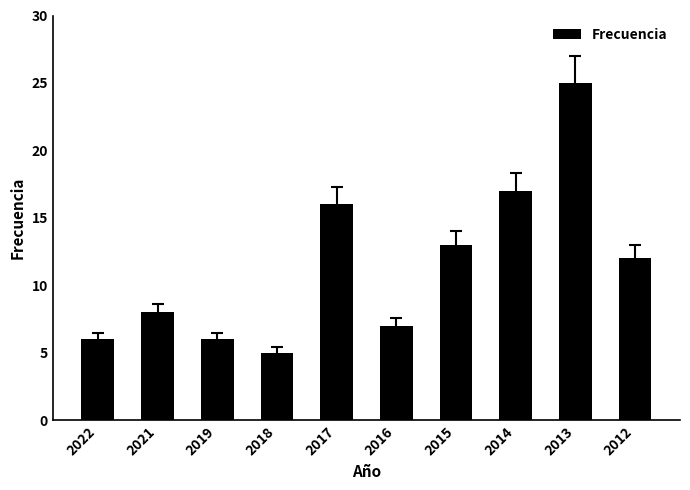

How many data points are less than 12?

5